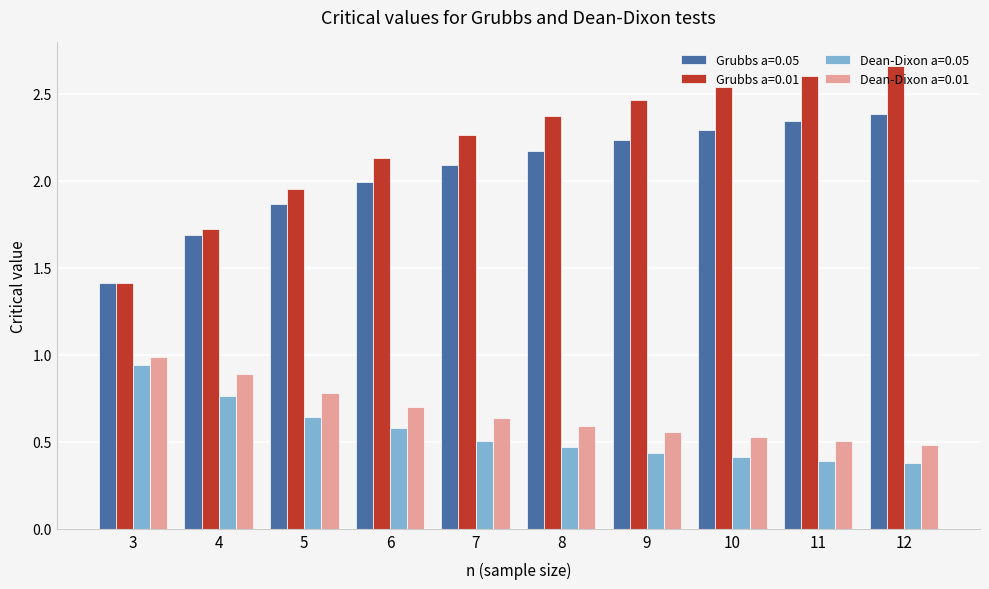

At which label does Grubbs a=0.01 reach its peak?

12